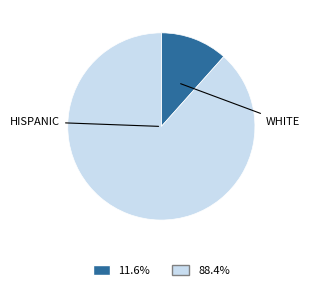

Is there any slice that represents more than half of the pie?

Yes